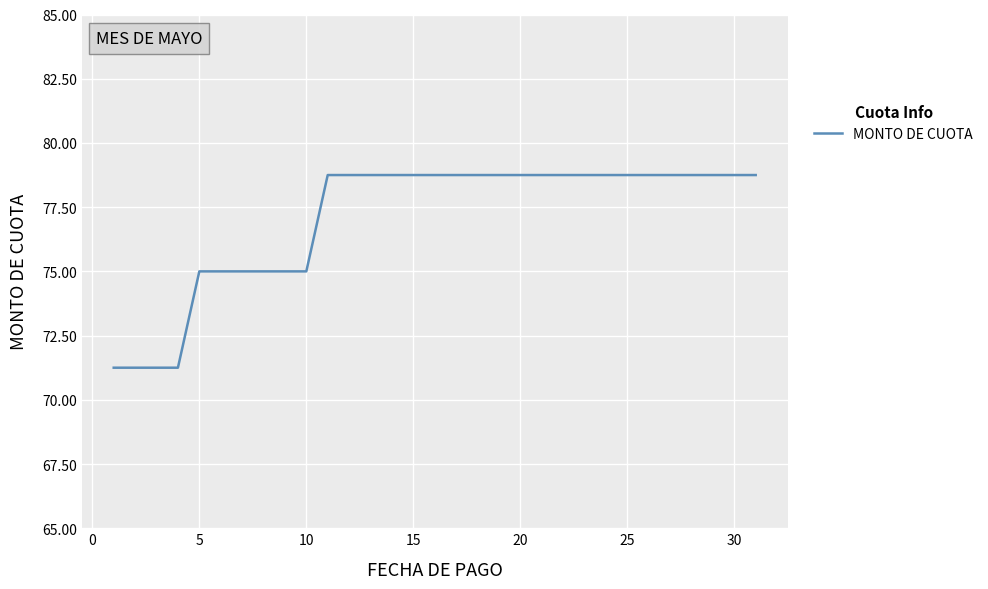

What is the sum of all values?

2388.8